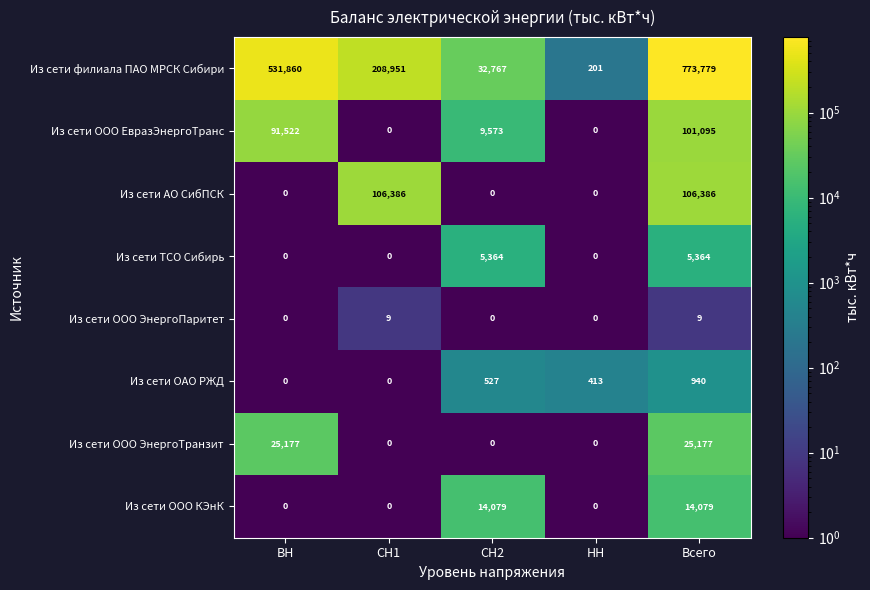

What value does the Из сети филиала ПАО МРСК Сибири series have at СН2, to the nearest 100?

32800